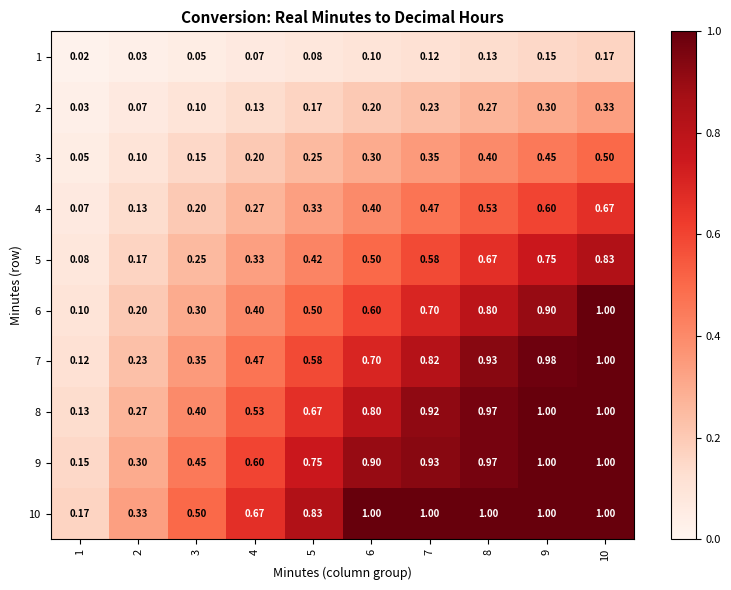

Is the value of 1 at 7 greater than the value of 7 at 3?

No